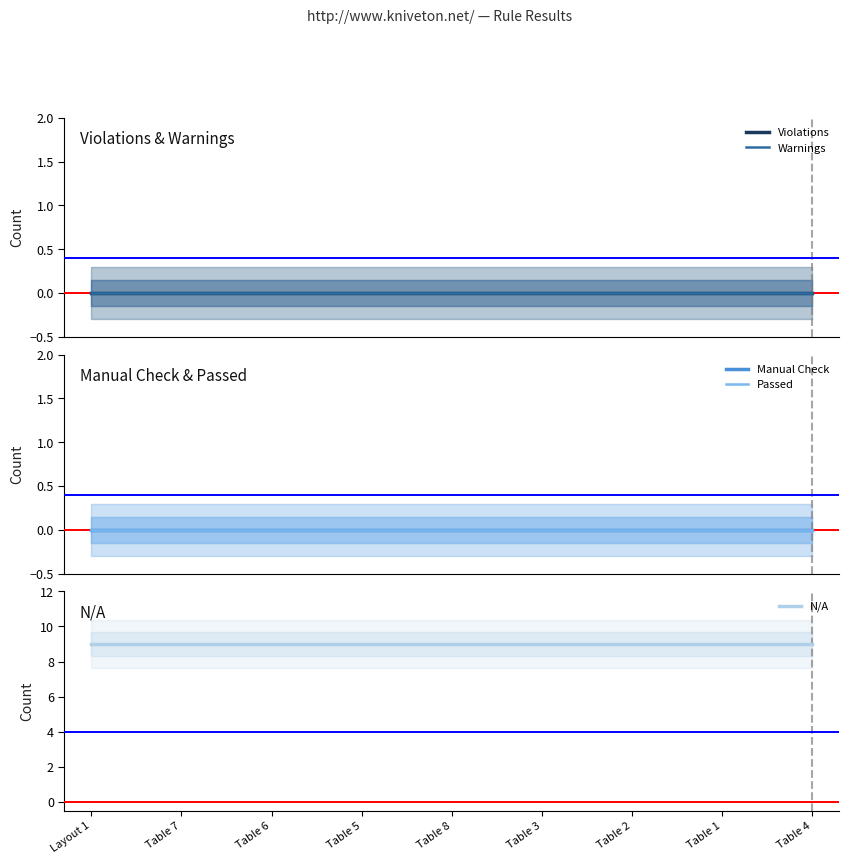

Does the chart have visible grid lines?

No